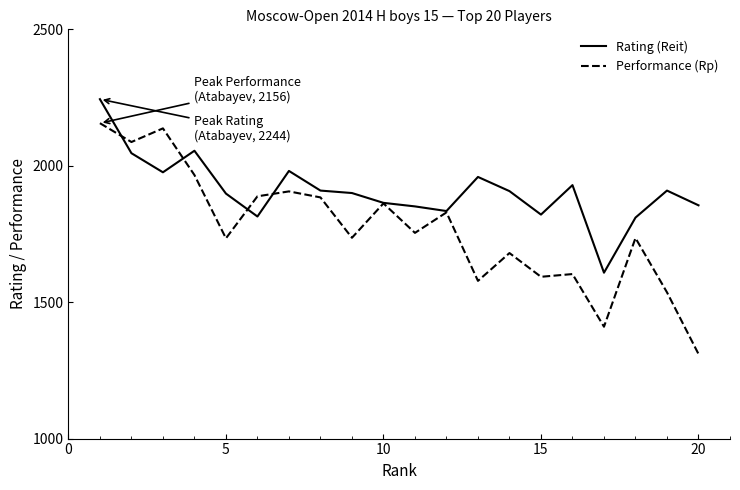

Which series has the widest spread of values?

Performance (Rp)